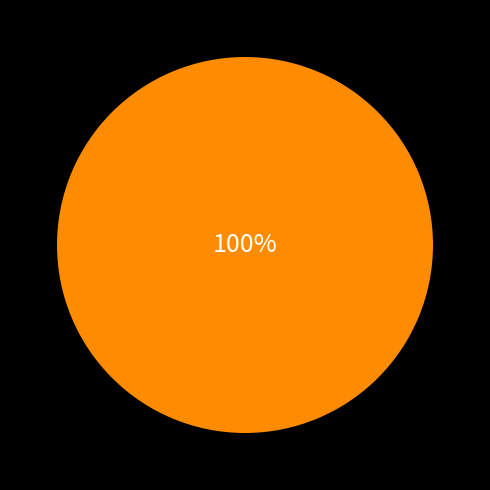

Is there a majority slice in this chart?

Yes